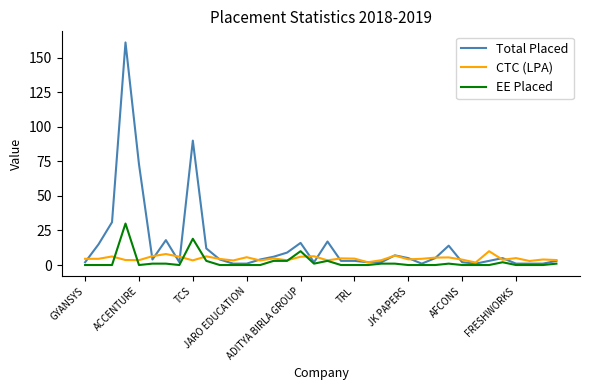

Which series has the largest total across all categories?

Total Placed